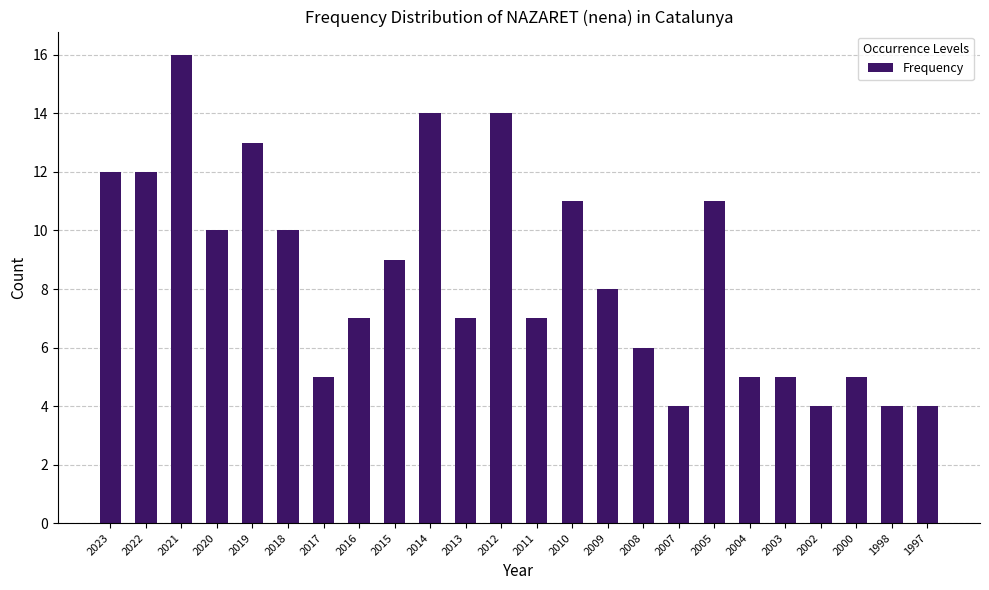

At which category does the chart reach its peak across all series?

2021